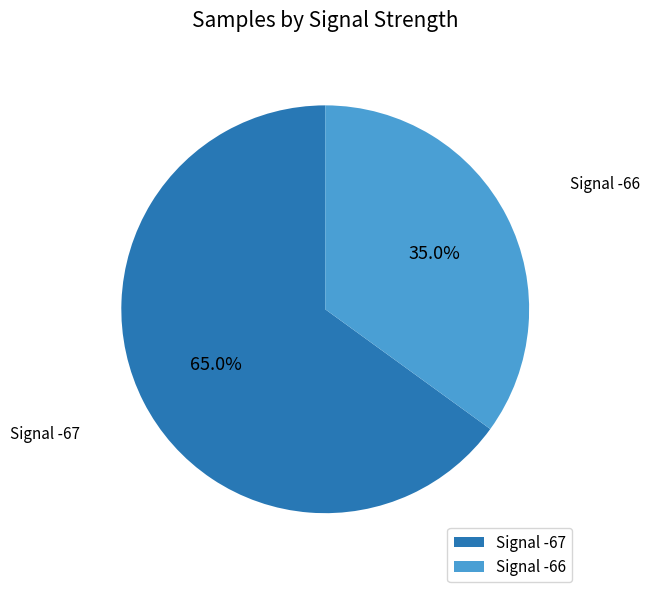

Which has a higher value, Signal -67 or Signal -66?

Signal -67